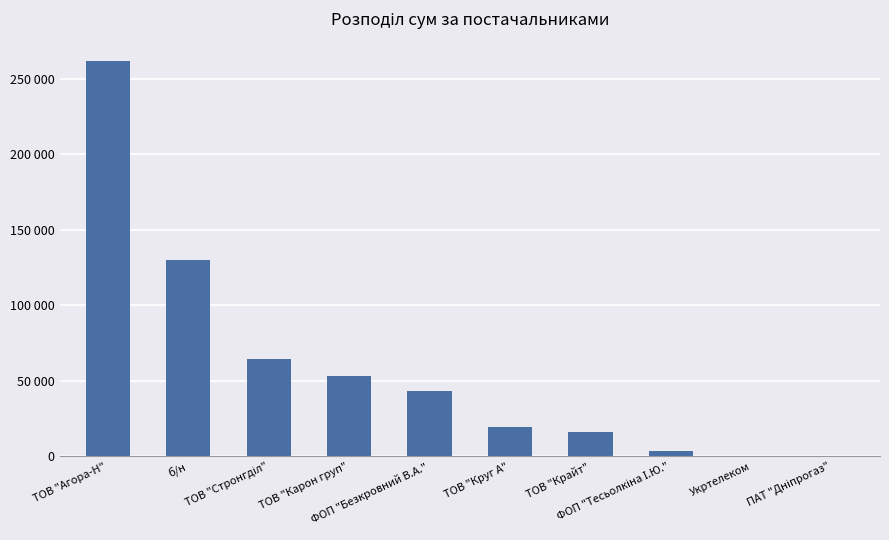

What is the minimum value shown in the chart?

179.0